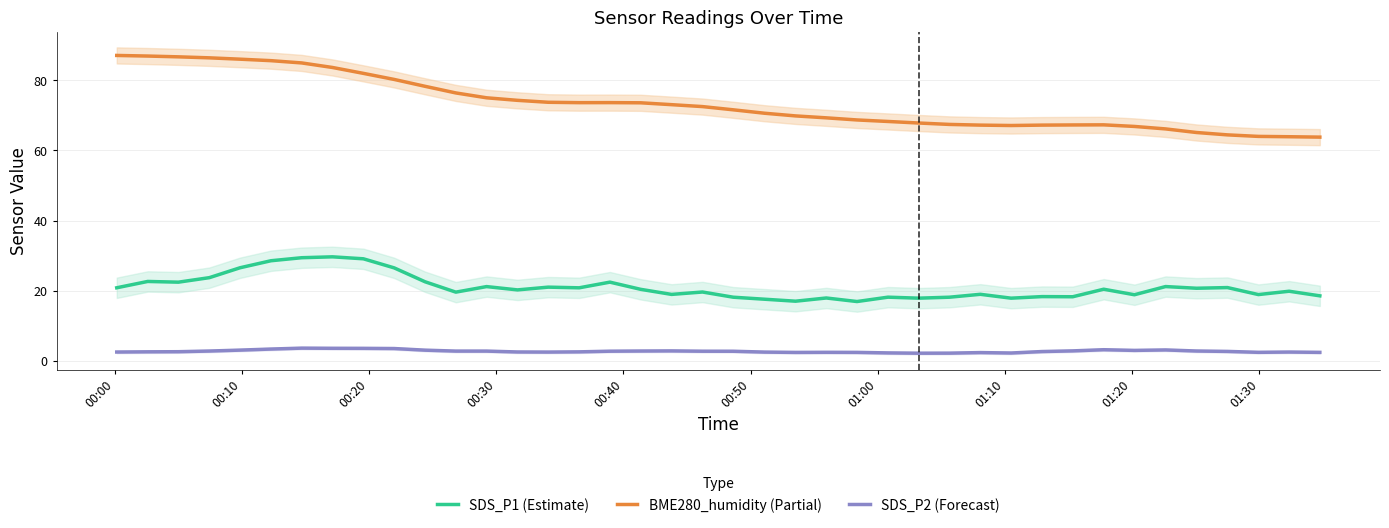

True or false: BME280_humidity (Partial) and SDS_P2 (Forecast) cross at least once.

False